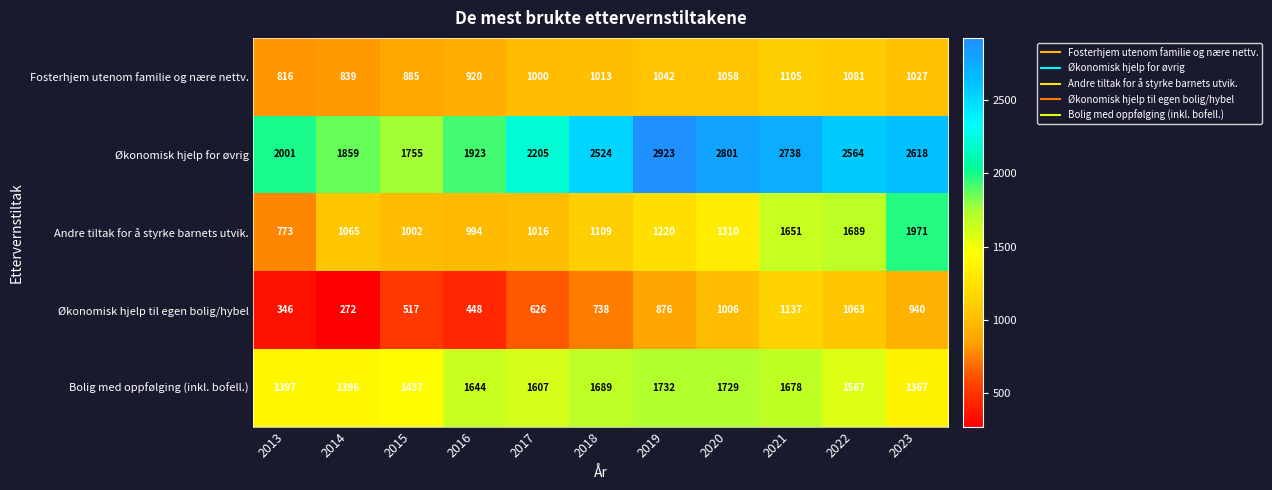

Rank the series at 2021 from lowest to highest value.

Fosterhjem utenom familie og nære nettv., Økonomisk hjelp til egen bolig/hybel, Andre tiltak for å styrke barnets utvik., Bolig med oppfølging (inkl. bofell.), Økonomisk hjelp for øvrig